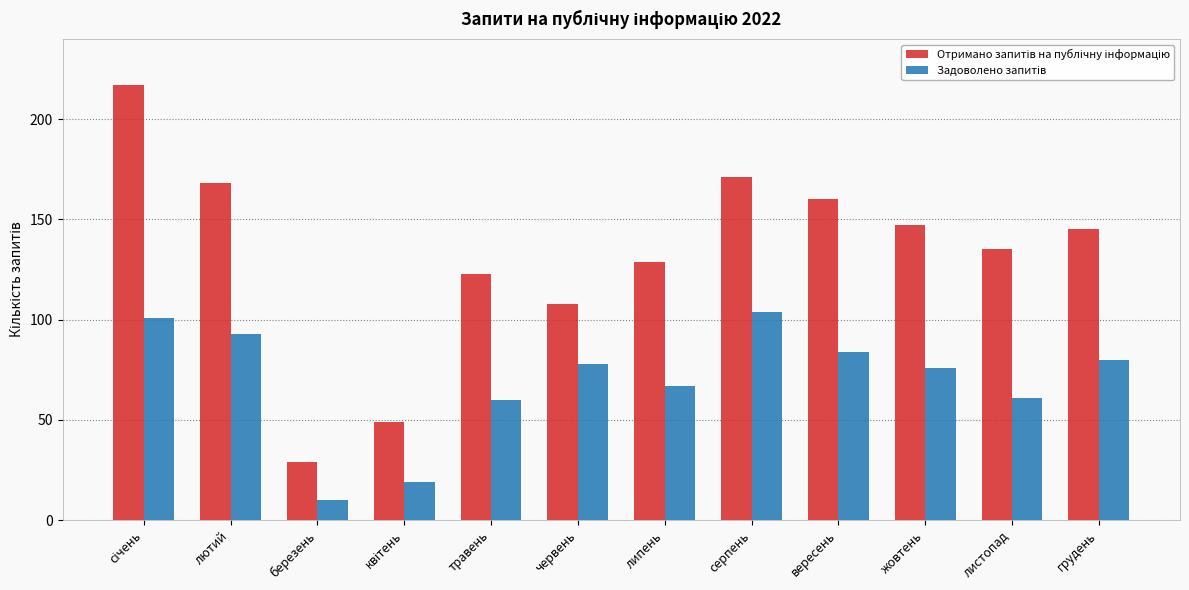

How many bars are there in each group?

2